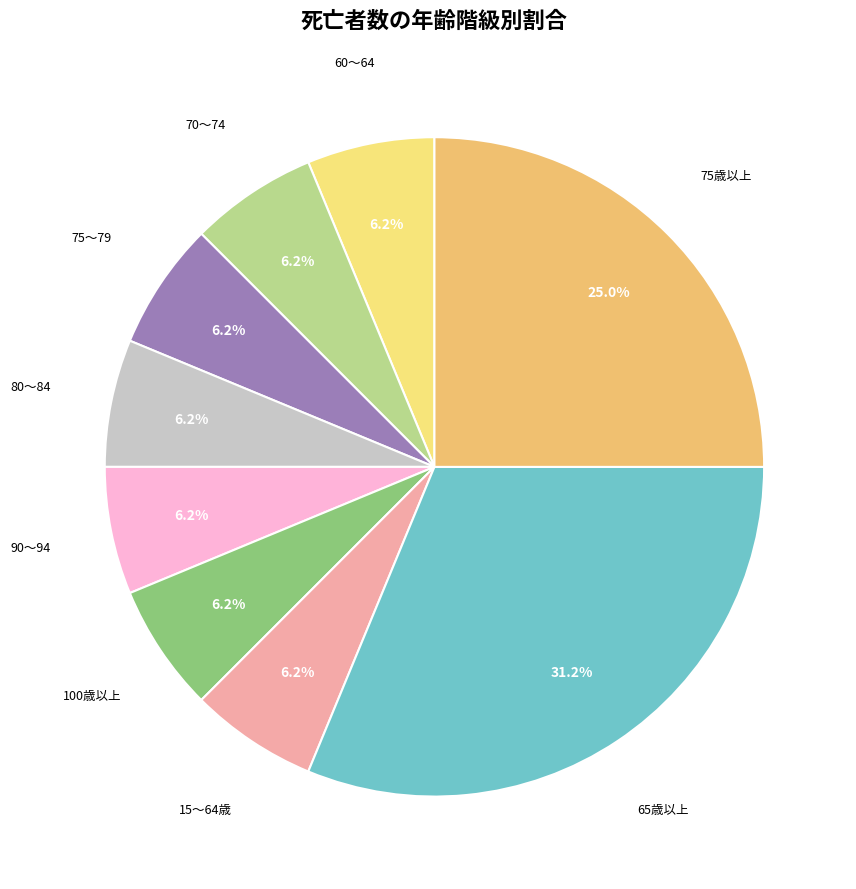

What is the largest slice in the pie chart?

65歳以上